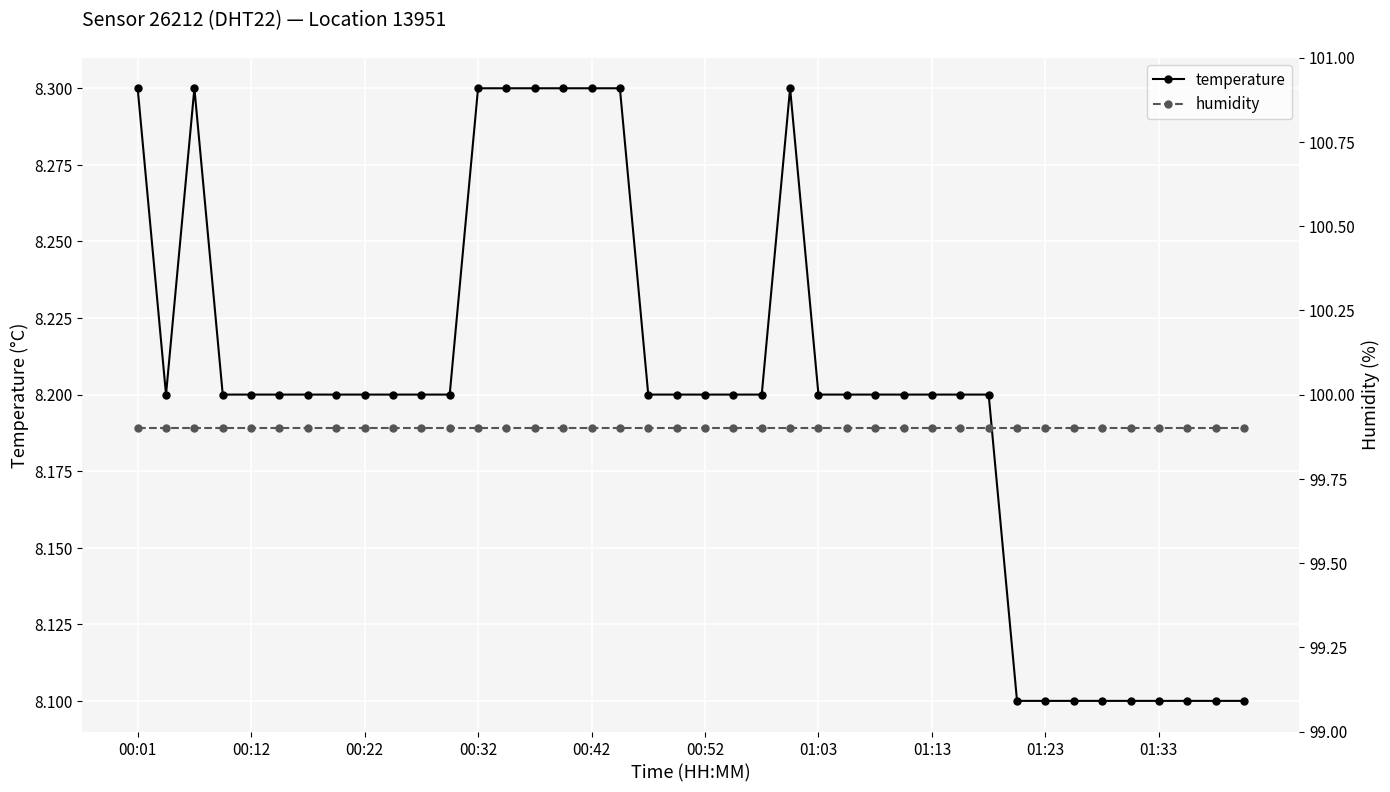

How many interior local peaks does the temperature series have?

2